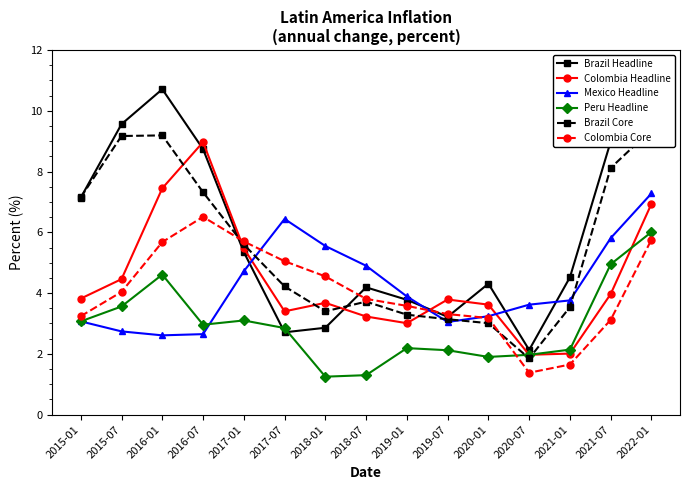

How many interior local valleys does the Mexico Headline series have?

2